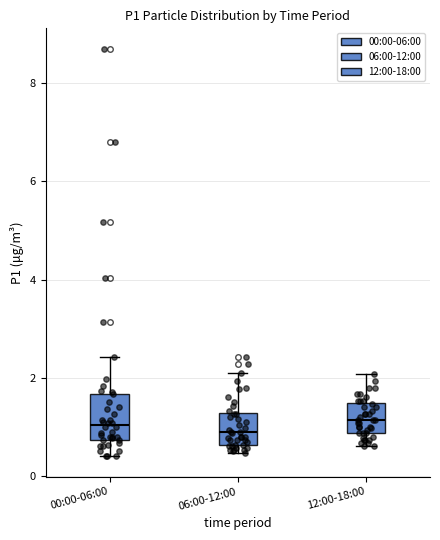

Reading left to right, read every box against the y-axis: the position of its median line, the range the box covers, and the ends of its whiskers. The values are not printed on the chart, so give them approximately, as read against the axis.

00:00-06:00: median 1.0, box 0.8 to 1.6, whiskers 0.4 to 2.4
06:00-12:00: median 0.8, box 0.6 to 1.2, whiskers 0.4 to 2.2
12:00-18:00: median 1.2, box 0.8 to 1.4, whiskers 0.6 to 2.0